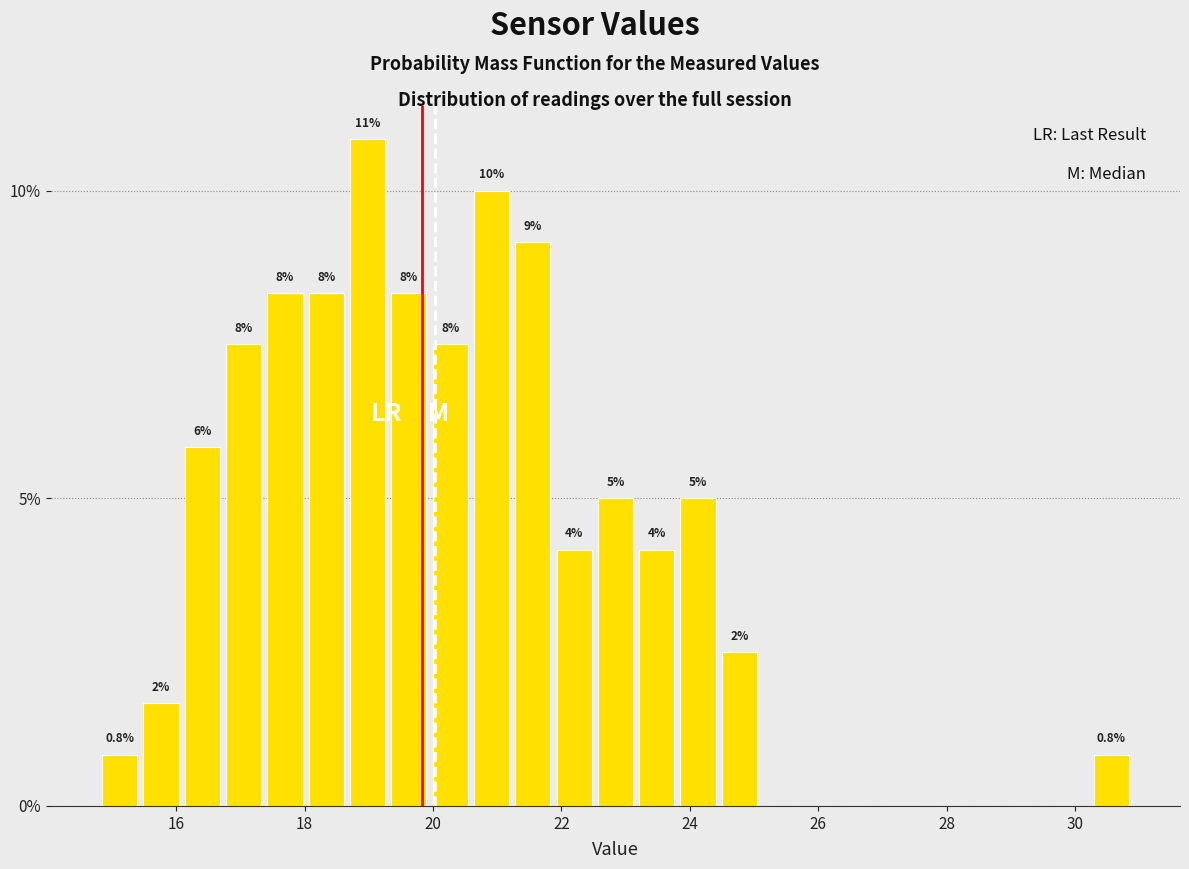

Read against the x-axis, roughly where is the centre of the tallest bar?

19.0